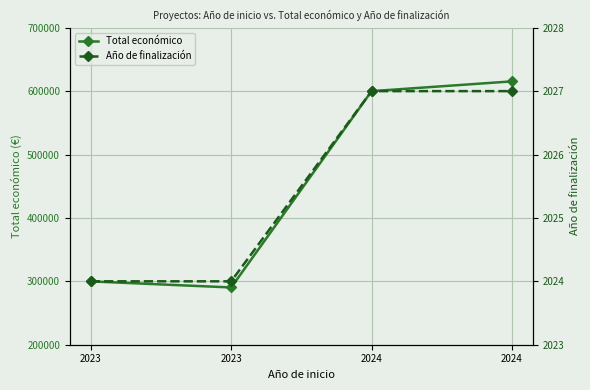

What are all the series names shown in the legend?

Total económico, Año de finalización